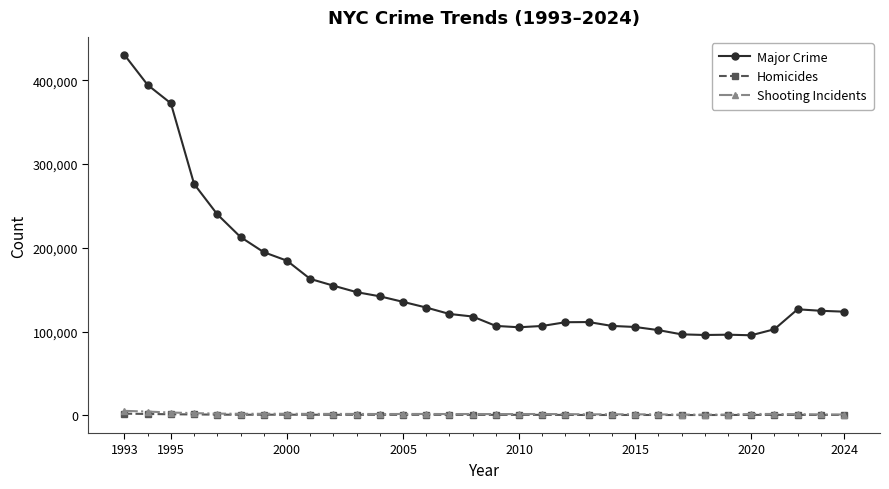

True or false: Homicides and Major Crime cross at least once.

False